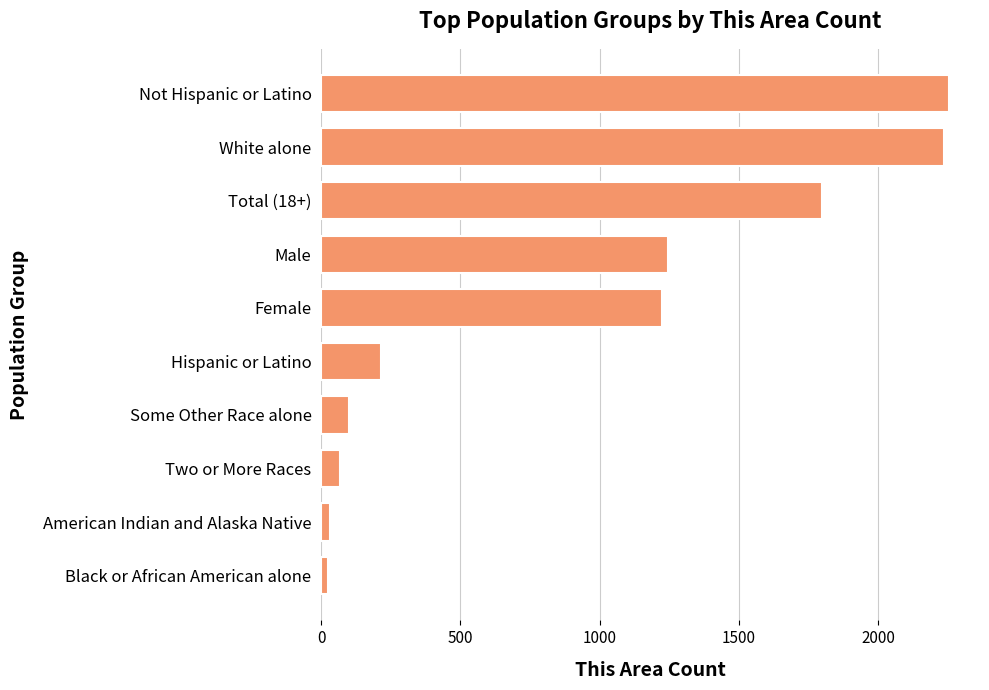

Does the chart contain stacked bars?

No